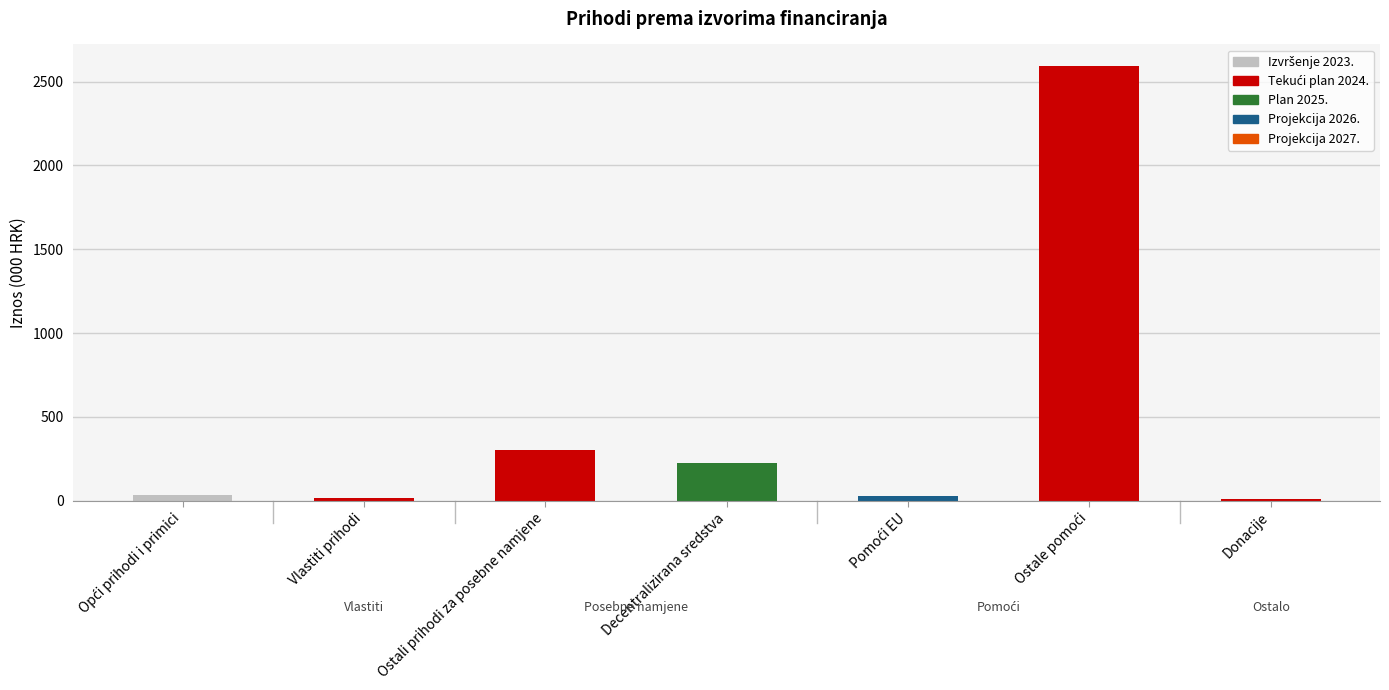

Does the chart contain stacked bars?

No